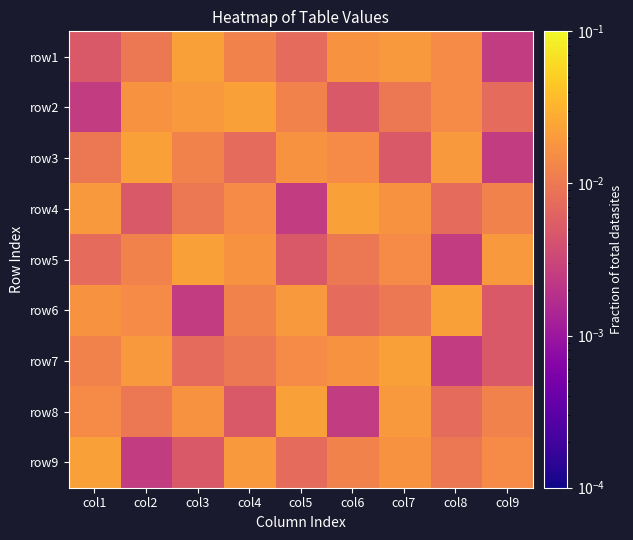

Reading left to right, what are all the values shown in this chart?

row1: col1=0.0	col2=0.0	col3=0.0	col4=0.0	col5=0.0	col6=0.0	col7=0.0	col8=0.0	col9=0.0
row2: col1=0.0	col2=0.0	col3=0.0	col4=0.0	col5=0.0	col6=0.0	col7=0.0	col8=0.0	col9=0.0
row3: col1=0.0	col2=0.0	col3=0.0	col4=0.0	col5=0.0	col6=0.0	col7=0.0	col8=0.0	col9=0.0
row4: col1=0.0	col2=0.0	col3=0.0	col4=0.0	col5=0.0	col6=0.0	col7=0.0	col8=0.0	col9=0.0
row5: col1=0.0	col2=0.0	col3=0.0	col4=0.0	col5=0.0	col6=0.0	col7=0.0	col8=0.0	col9=0.0
row6: col1=0.0	col2=0.0	col3=0.0	col4=0.0	col5=0.0	col6=0.0	col7=0.0	col8=0.0	col9=0.0
row7: col1=0.0	col2=0.0	col3=0.0	col4=0.0	col5=0.0	col6=0.0	col7=0.0	col8=0.0	col9=0.0
row8: col1=0.0	col2=0.0	col3=0.0	col4=0.0	col5=0.0	col6=0.0	col7=0.0	col8=0.0	col9=0.0
row9: col1=0.0	col2=0.0	col3=0.0	col4=0.0	col5=0.0	col6=0.0	col7=0.0	col8=0.0	col9=0.0